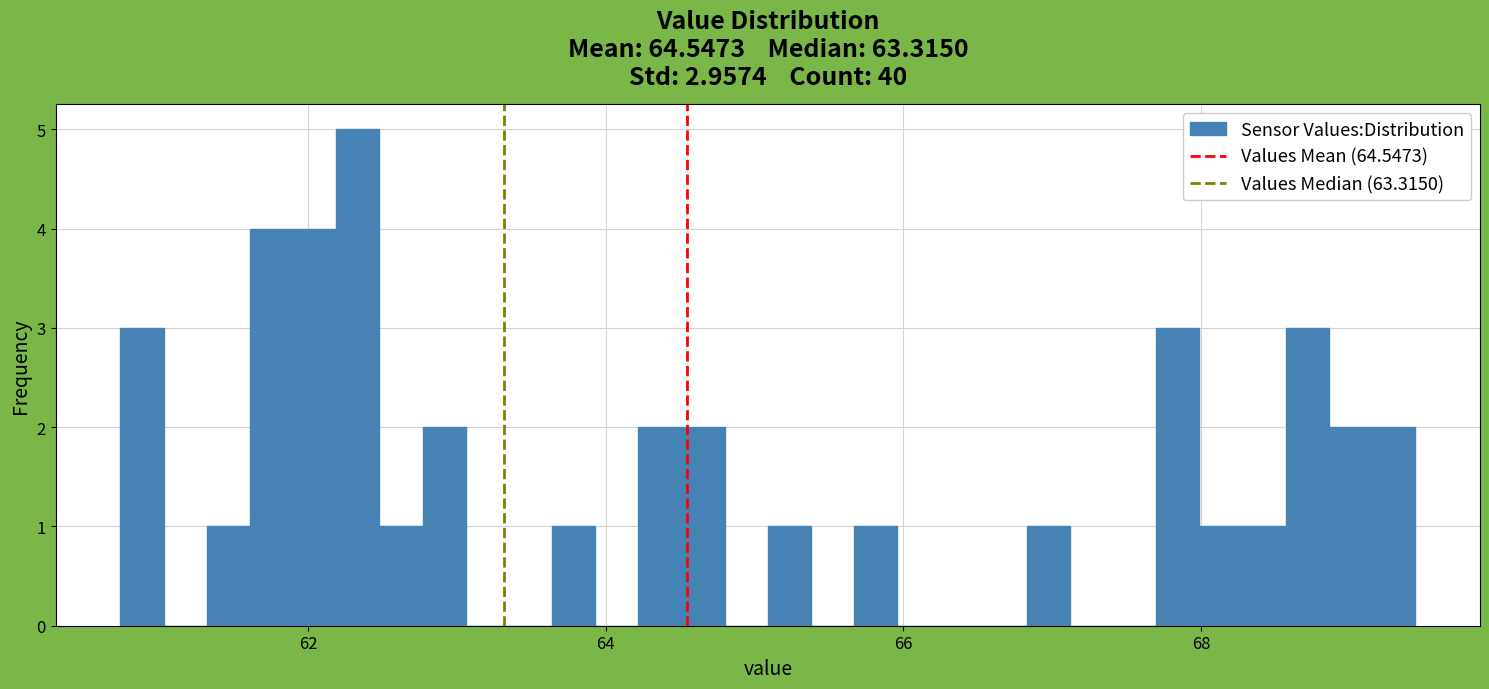

Read against the x-axis, roughly where is the centre of the tallest bar?

62.4